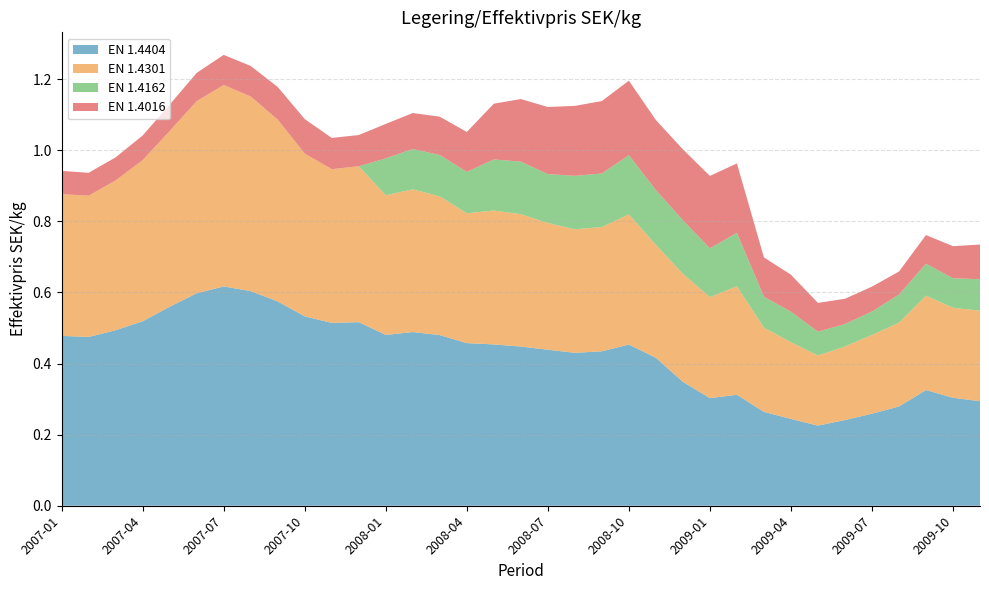

Reading left to right, list all the values displayed in this chart.

EN 1.4404: 0.5	0.5	0.5	0.5	0.6	0.6	0.6	0.6	0.6	0.5	0.5	0.5	0.5	0.5	0.5	0.5	0.5	0.4	0.4	0.4	0.4	0.5	0.4	0.3	0.3	0.3	0.3	0.2	0.2	0.2	0.3	0.3	0.3	0.3	0.3
EN 1.4301: 0.4	0.4	0.4	0.5	0.5	0.5	0.6	0.5	0.5	0.5	0.4	0.4	0.4	0.4	0.4	0.4	0.4	0.4	0.4	0.3	0.3	0.4	0.3	0.3	0.3	0.3	0.2	0.2	0.2	0.2	0.2	0.2	0.3	0.3	0.3
EN 1.4162: 0.0	0.0	0.0	0.0	0.0	0.0	0.0	0.0	0.0	0.0	0.0	0.0	0.1	0.1	0.1	0.1	0.1	0.1	0.1	0.2	0.2	0.2	0.2	0.2	0.1	0.2	0.1	0.1	0.1	0.1	0.1	0.1	0.1	0.1	0.1
EN 1.4016: 0.1	0.1	0.1	0.1	0.1	0.1	0.1	0.1	0.1	0.1	0.1	0.1	0.1	0.1	0.1	0.1	0.2	0.2	0.2	0.2	0.2	0.2	0.2	0.2	0.2	0.2	0.1	0.1	0.1	0.1	0.1	0.1	0.1	0.1	0.1